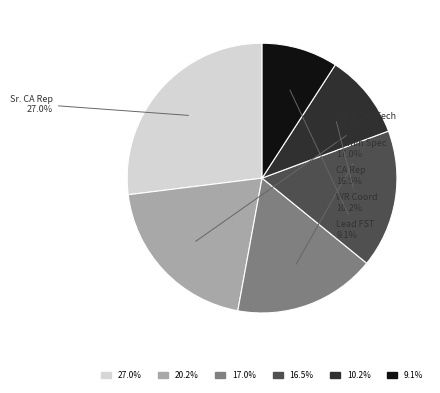

Is there any slice that represents more than half of the pie?

No